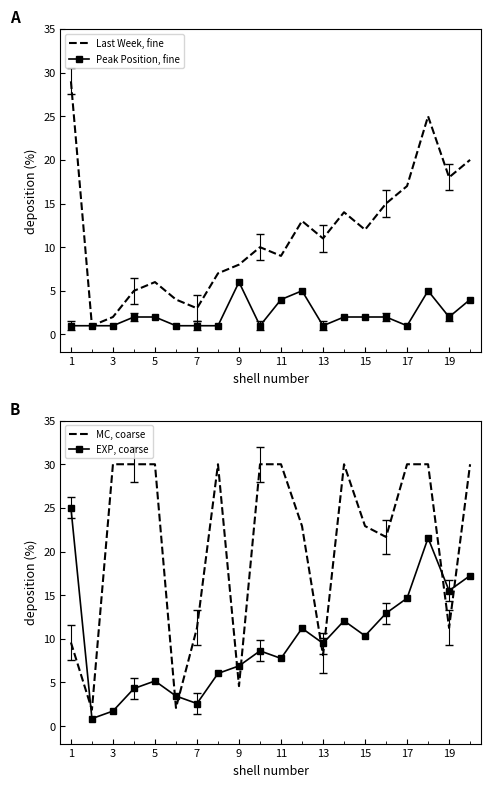

Is it true that Last Week, fine equals 3 at 5?

False